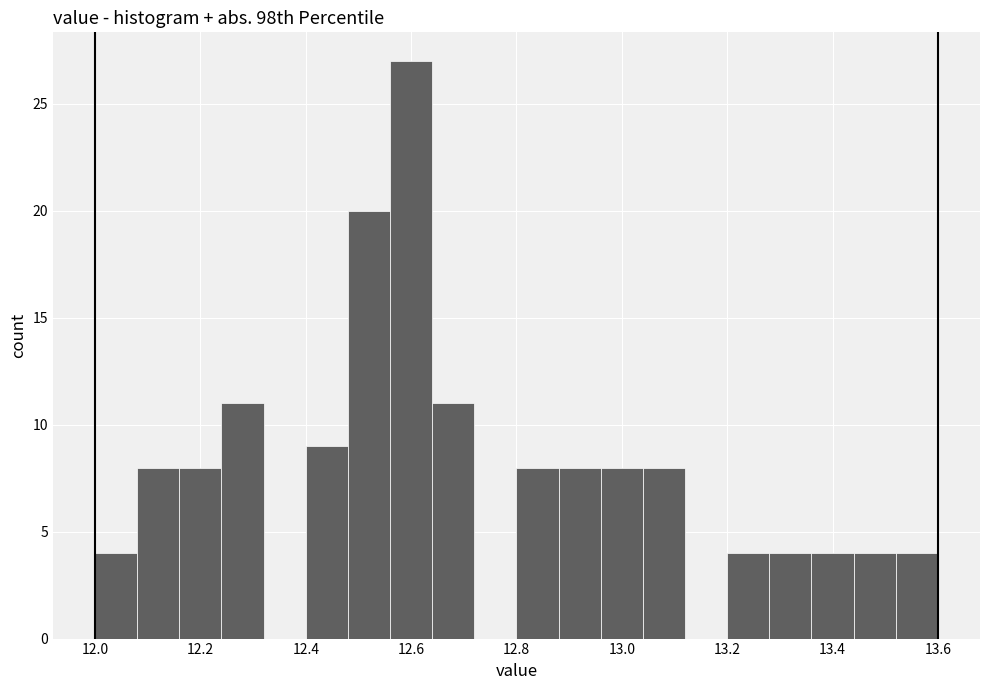

Over which range of the x-axis is the bar tallest?

12.56 to 12.64